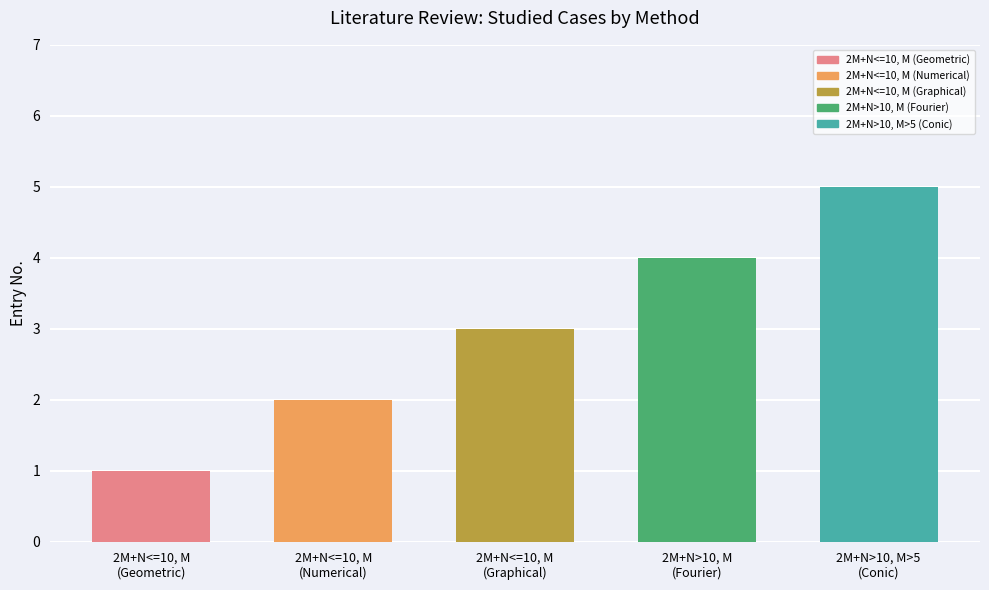

Which category has the lowest value across all series?

2M+N<=10, M
(Geometric)